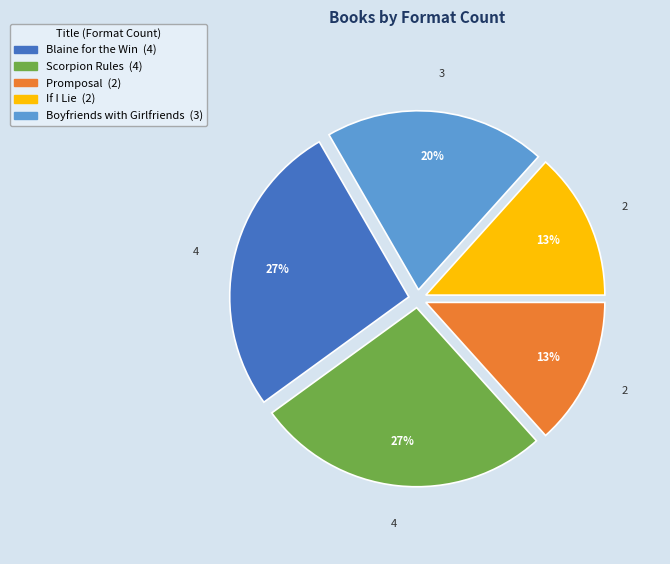

Is the sum of Scorpion Rules and Promposal greater than half?

No